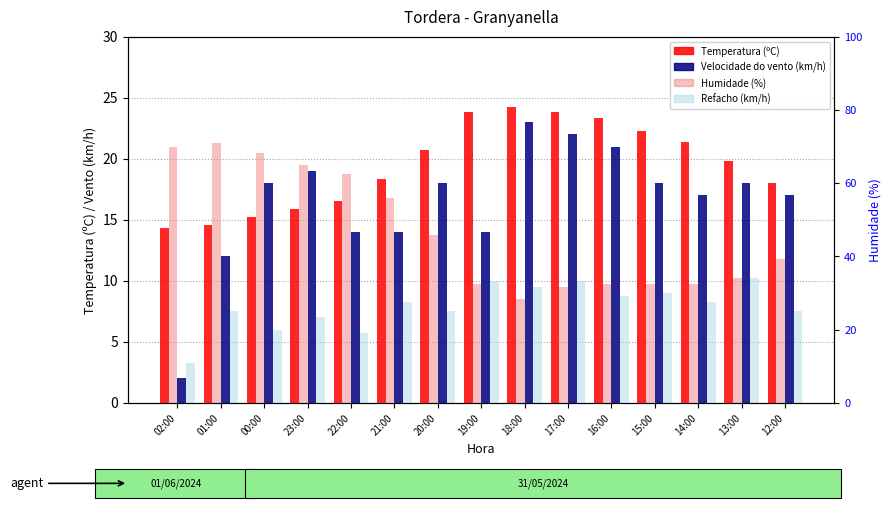

What is the average value of the Temperatura (ºC) series?

19.5